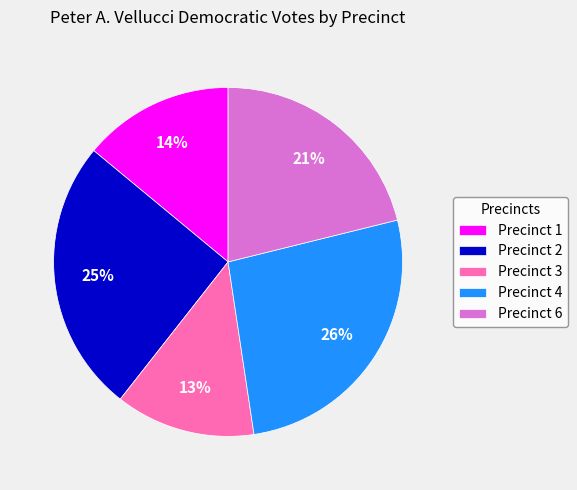

Approximately how many times larger is the value at Precinct 1 compared to Precinct 3?

1.1